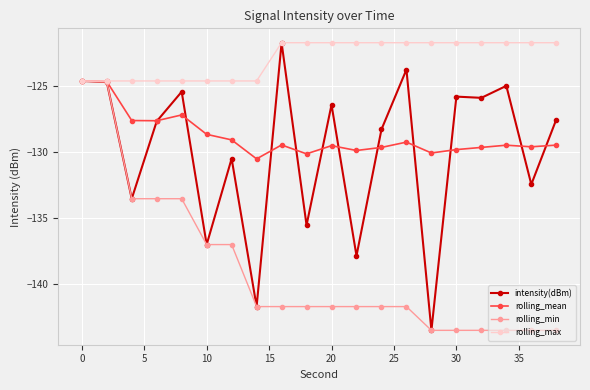

Which series has the largest range (max minus min)?

intensity(dBm)